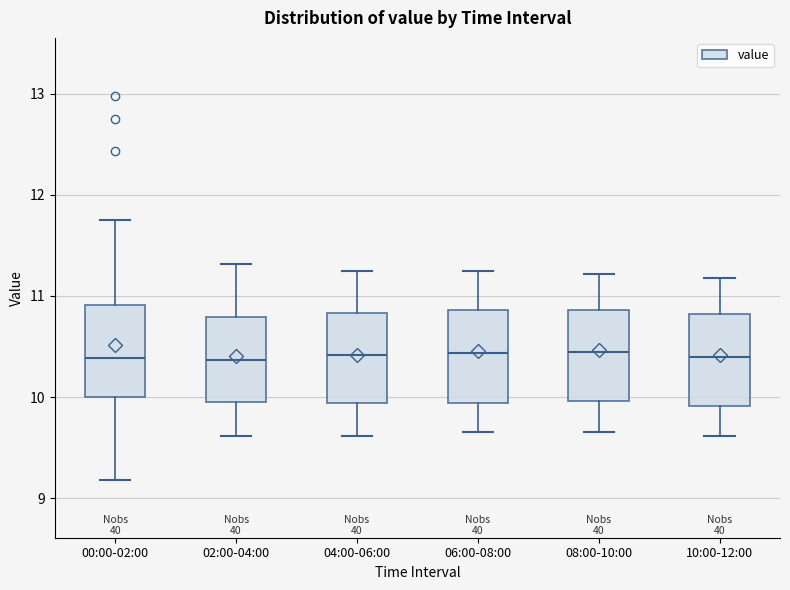

Reading left to right, read every box against the y-axis: the position of its median line, the range the box covers, and the ends of its whiskers. The values are not printed on the chart, so give them approximately, as read against the axis.

00:00-02:00: median 10.4, box 10.0 to 10.9, whiskers 9.2 to 11.8
02:00-04:00: median 10.4, box 10.0 to 10.8, whiskers 9.6 to 11.3
04:00-06:00: median 10.4, box 9.9 to 10.8, whiskers 9.6 to 11.3
06:00-08:00: median 10.4, box 9.9 to 10.9, whiskers 9.7 to 11.3
08:00-10:00: median 10.5, box 10.0 to 10.9, whiskers 9.7 to 11.2
10:00-12:00: median 10.4, box 9.9 to 10.8, whiskers 9.6 to 11.2